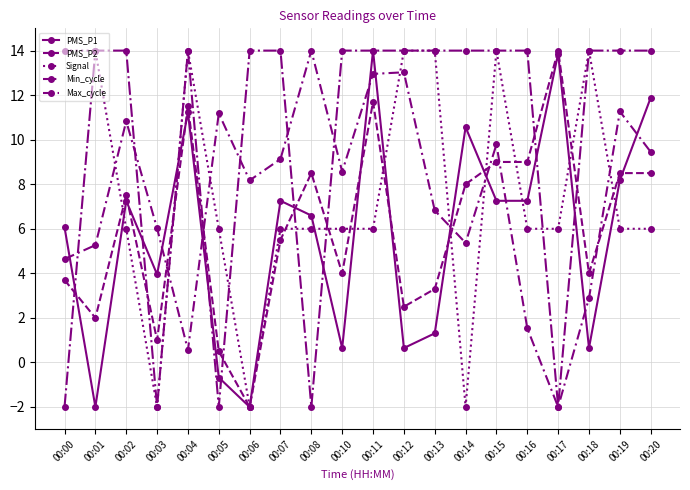

What is the value of the PMS_P2 point at the 14th from the left?

8.0